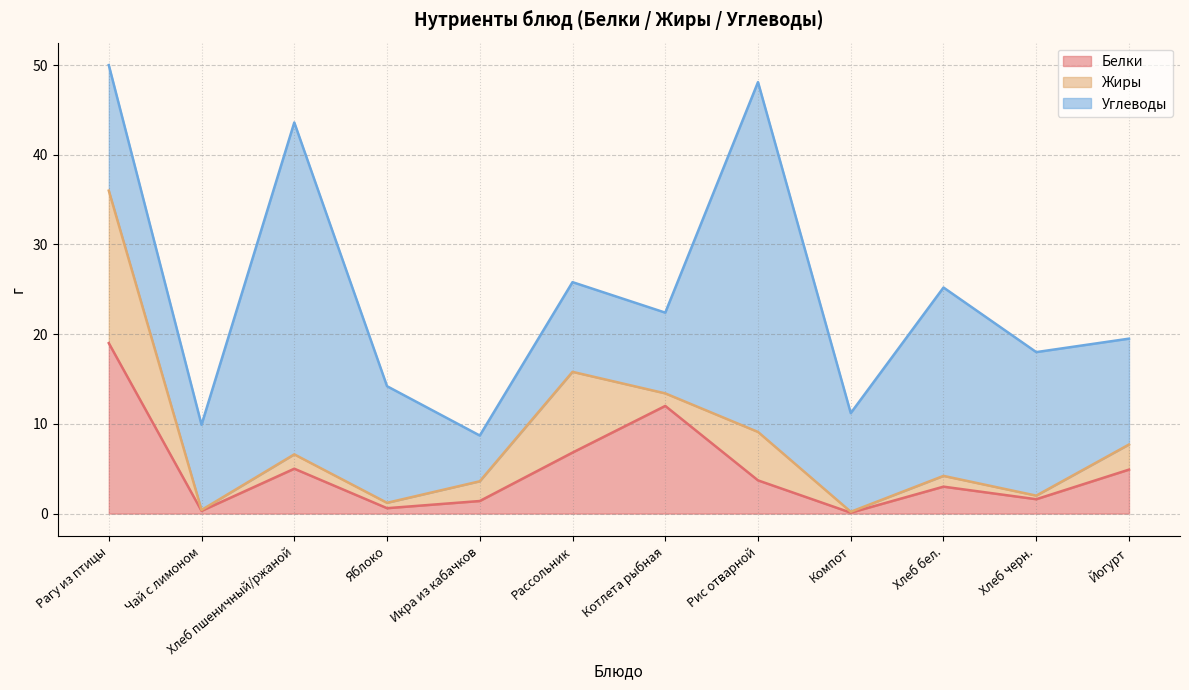

What is the average value of the Жиры series?

3.5